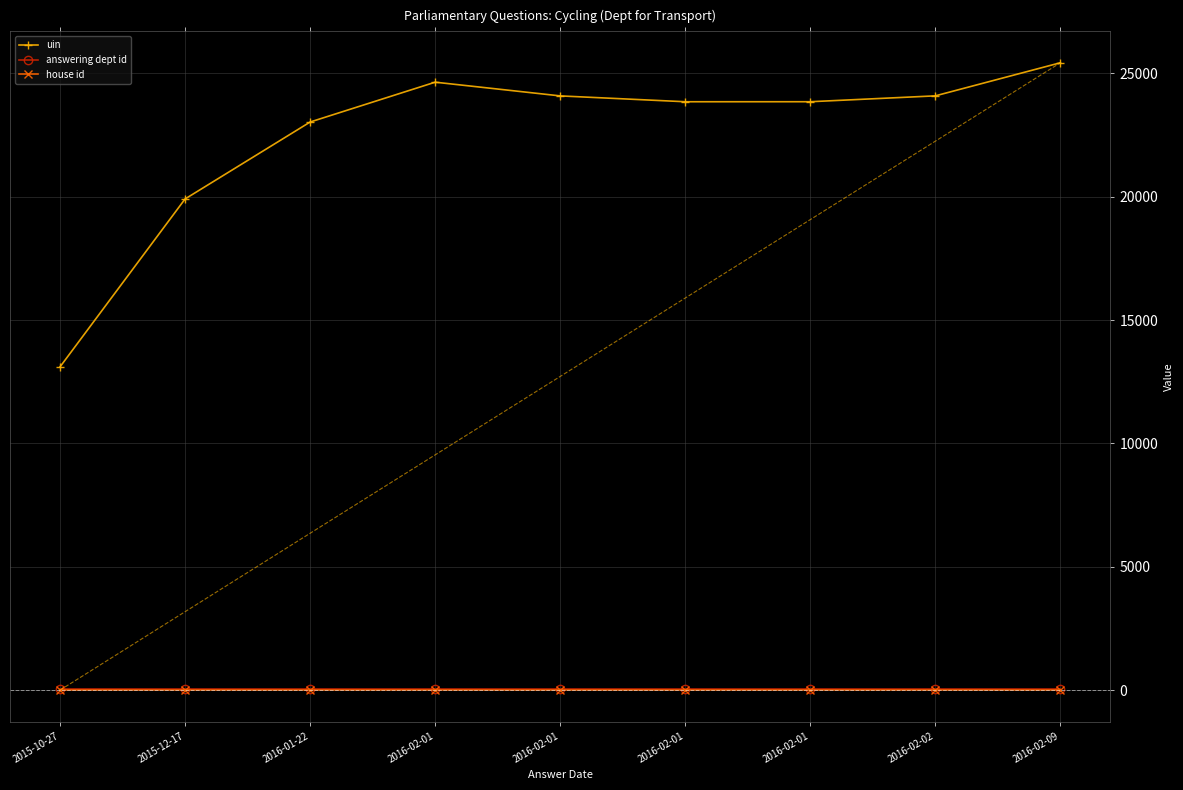

True or false: house id has a value of 1 at 2015-12-17.

False